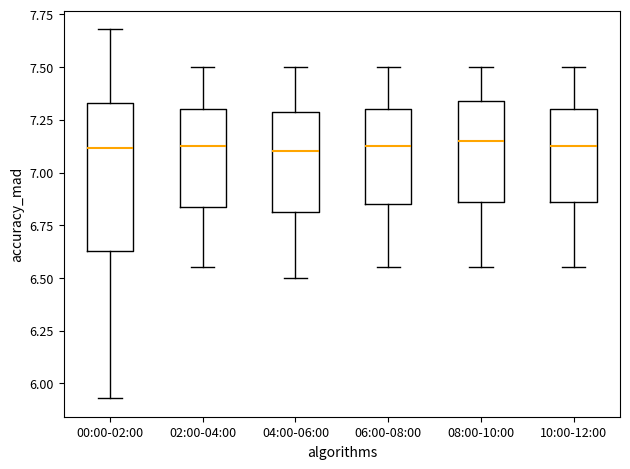

Reading left to right, read every box against the y-axis: the position of its median line, the range the box covers, and the ends of its whiskers. The values are not printed on the chart, so give them approximately, as read against the axis.

00:00-02:00: median 7.10, box 6.65 to 7.35, whiskers 5.95 to 7.70
02:00-04:00: median 7.15, box 6.85 to 7.30, whiskers 6.55 to 7.50
04:00-06:00: median 7.10, box 6.80 to 7.30, whiskers 6.50 to 7.50
06:00-08:00: median 7.15, box 6.85 to 7.30, whiskers 6.55 to 7.50
08:00-10:00: median 7.15, box 6.85 to 7.35, whiskers 6.55 to 7.50
10:00-12:00: median 7.15, box 6.85 to 7.30, whiskers 6.55 to 7.50